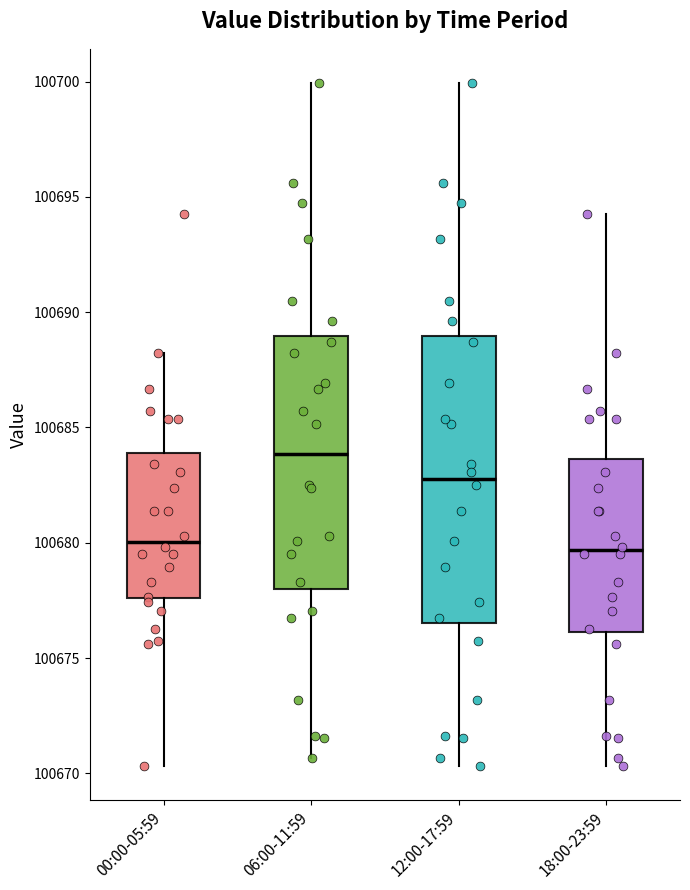

Which box is the tallest, from its lower edge to its upper edge?

12:00-17:59